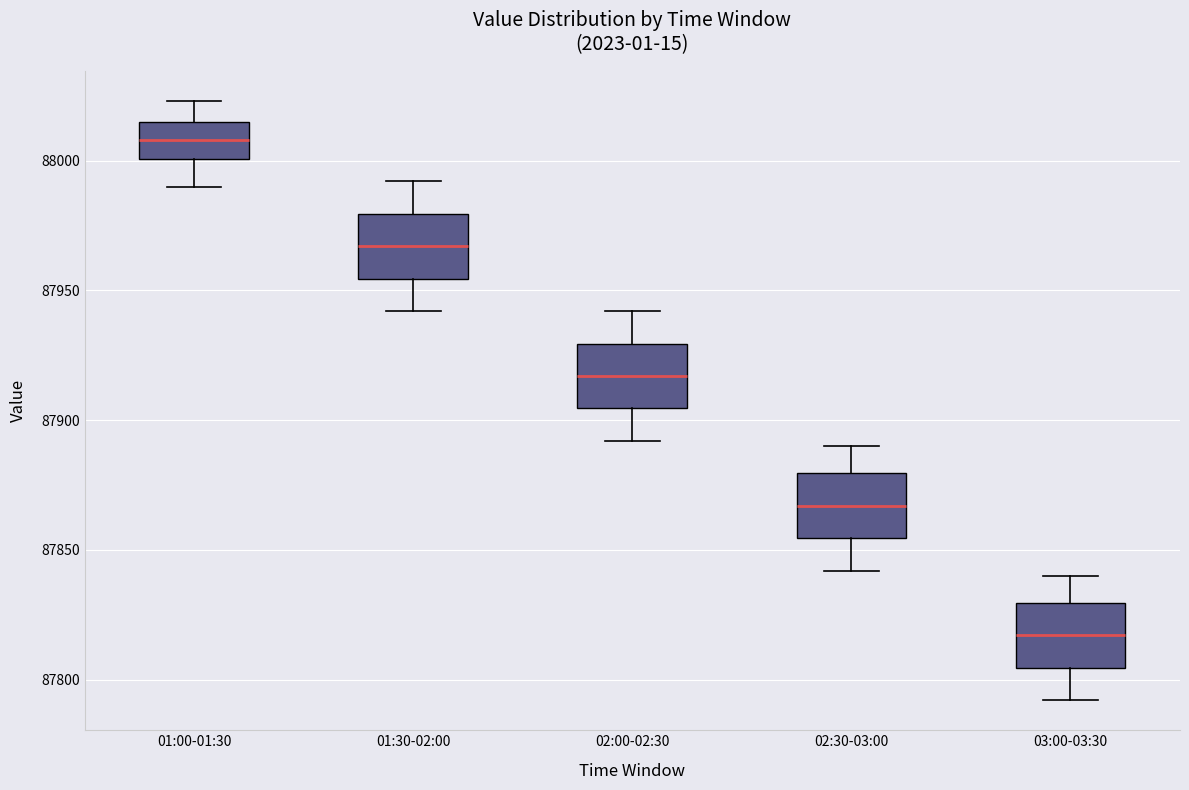

Reading left to right, read every box against the y-axis: the position of its median line, the range the box covers, and the ends of its whiskers. The values are not printed on the chart, so give them approximately, as read against the axis.

01:00-01:30: median 88010, box 88000 to 88015, whiskers 87990 to 88025
01:30-02:00: median 87965, box 87955 to 87980, whiskers 87940 to 87990
02:00-02:30: median 87915, box 87905 to 87930, whiskers 87890 to 87940
02:30-03:00: median 87865, box 87855 to 87880, whiskers 87840 to 87890
03:00-03:30: median 87815, box 87805 to 87830, whiskers 87790 to 87840